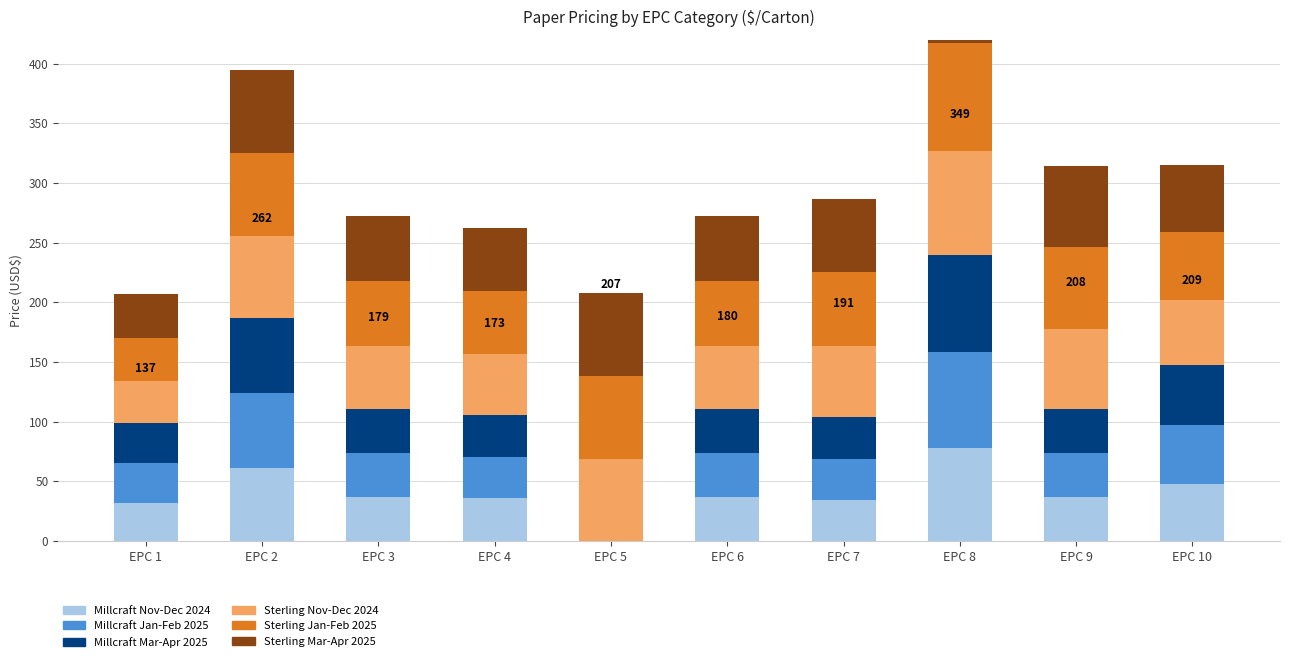

List the series in order of their peak value, highest first.

Sterling Jan-Feb 2025, Sterling Mar-Apr 2025, Sterling Nov-Dec 2024, Millcraft Mar-Apr 2025, Millcraft Jan-Feb 2025, Millcraft Nov-Dec 2024